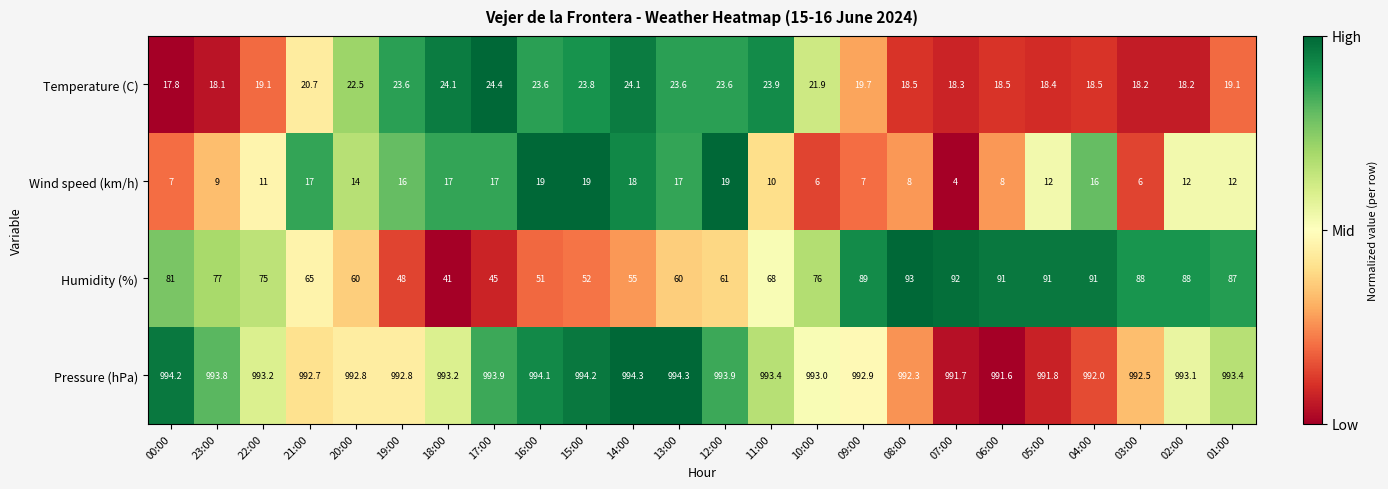

Where is Wind speed (km/h) nearest to the value 11?

22:00